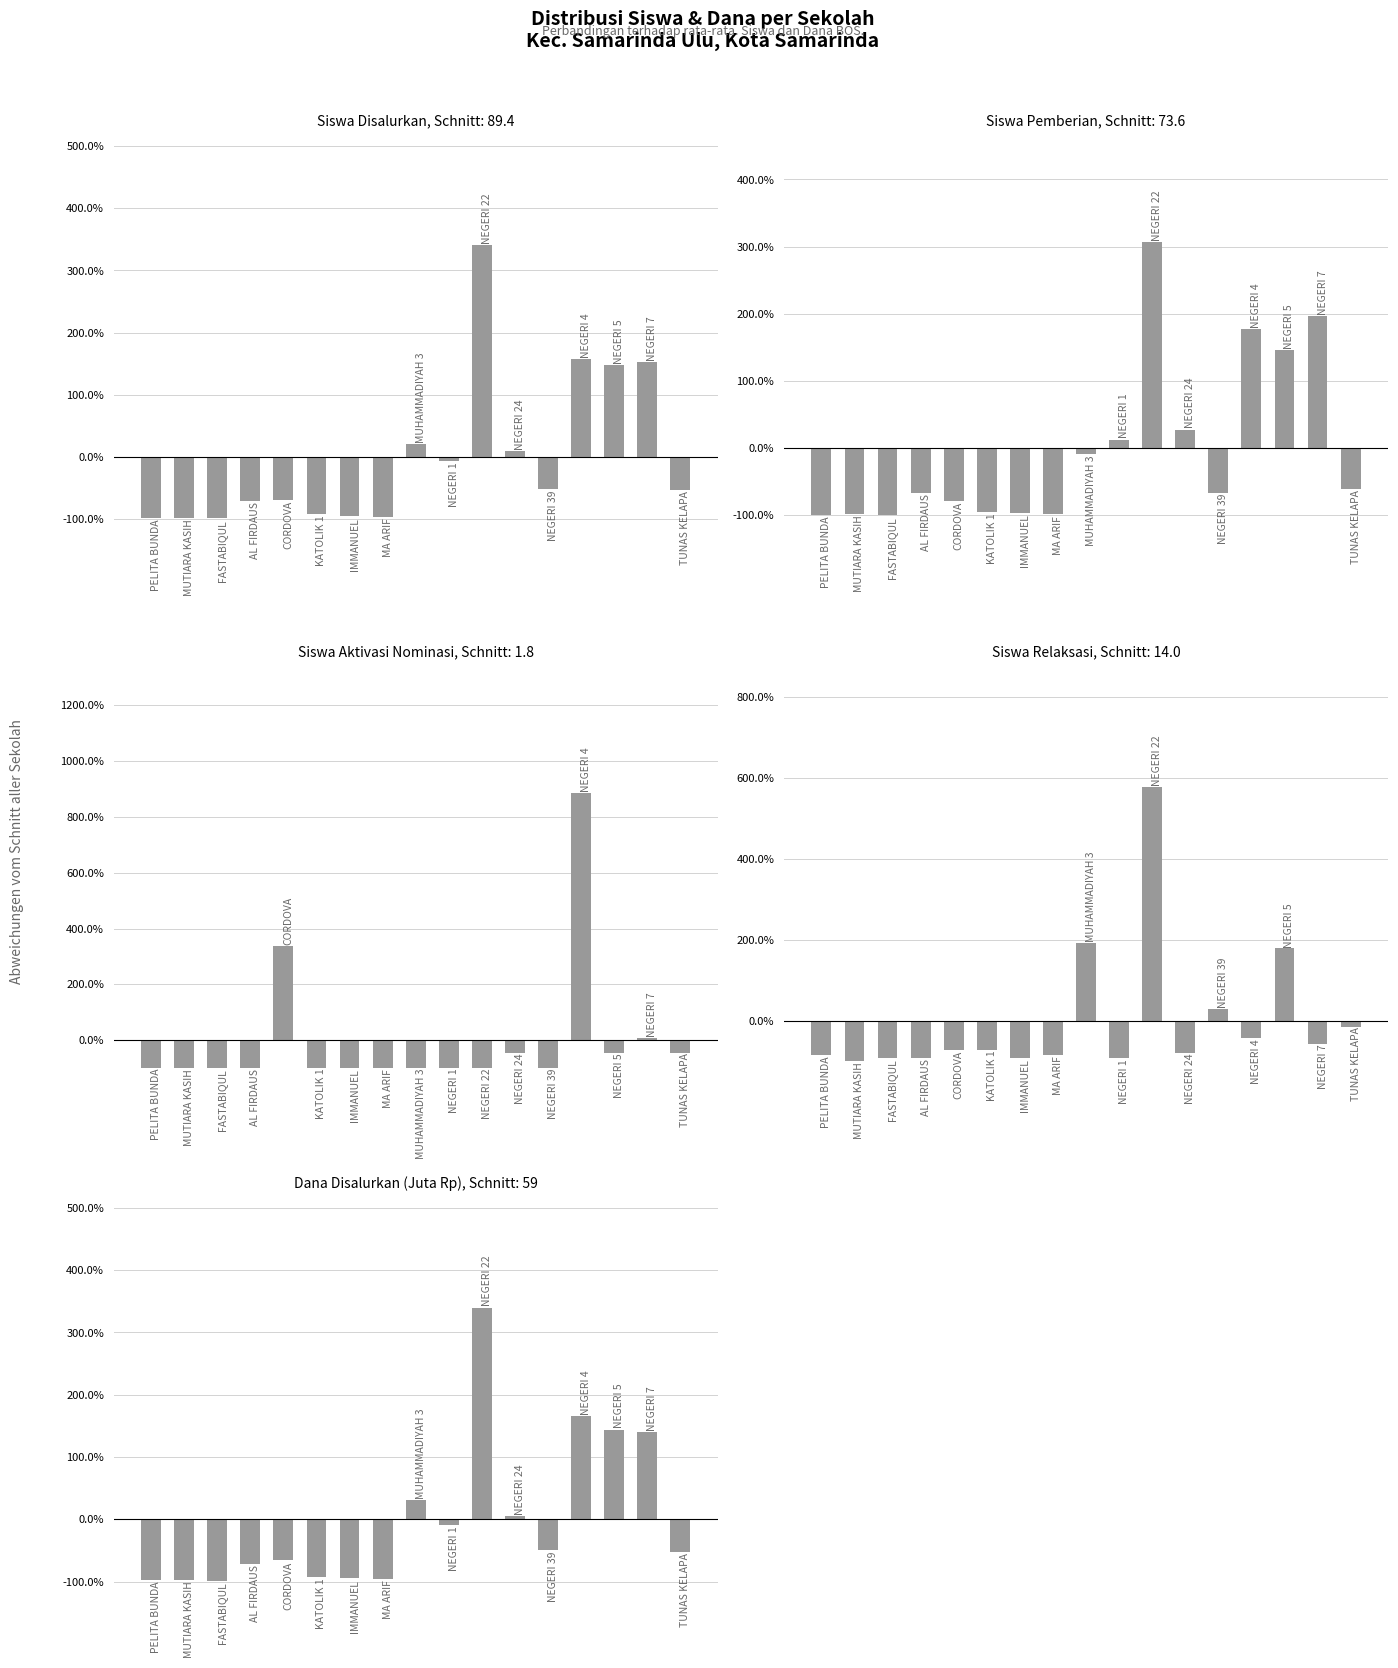

At which label does Siswa Disalurkan first exceed -53?

SMP MUHAMMADIYAH 3